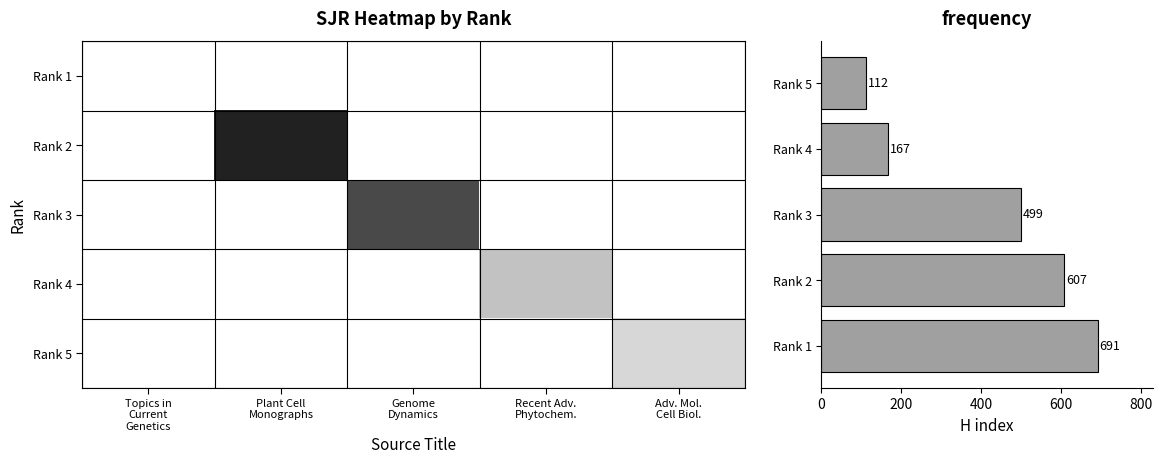

At how many categories does at least one series exceed 2?

5